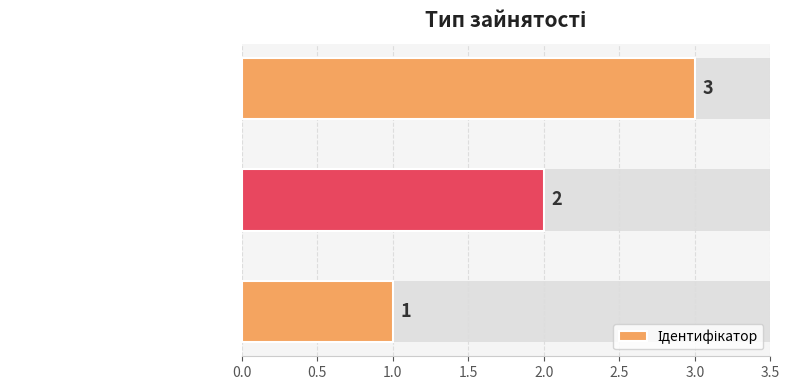

How many values are between 1 and 3?

3